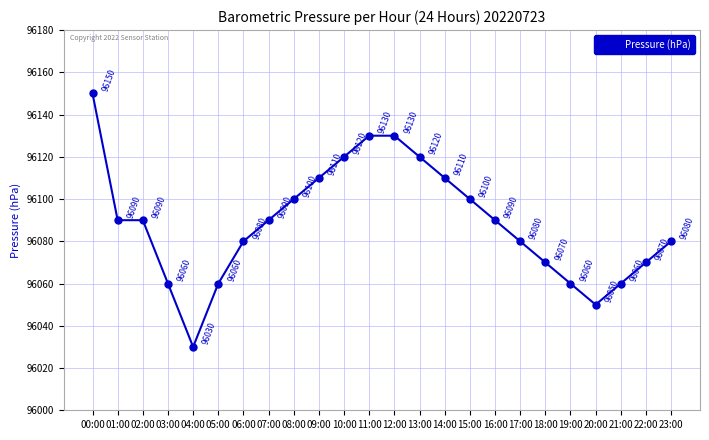

Reading left to right, what are all the values shown in this chart?

96150	96090	96090	96060	96030	96060	96080	96090	96100	96110	96120	96130	96130	96120	96110	96100	96090	96080	96070	96060	96050	96060	96070	96080